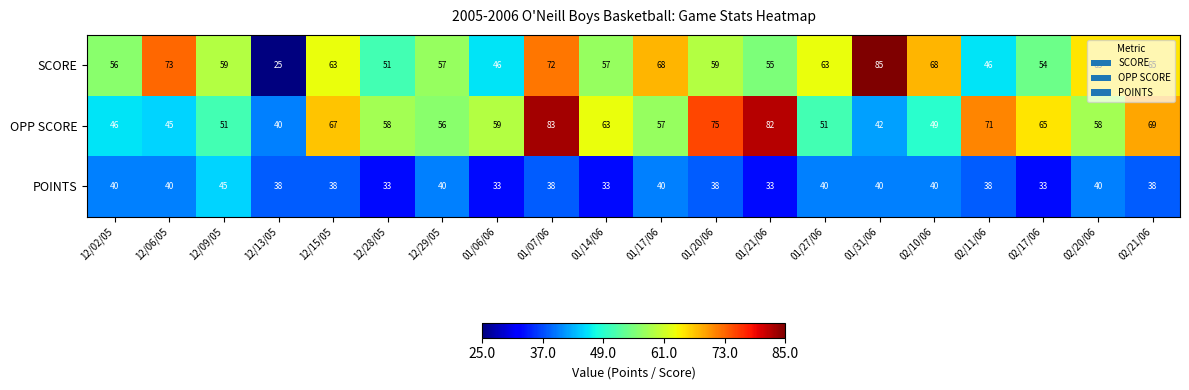

What is the minimum value for POINTS?

33